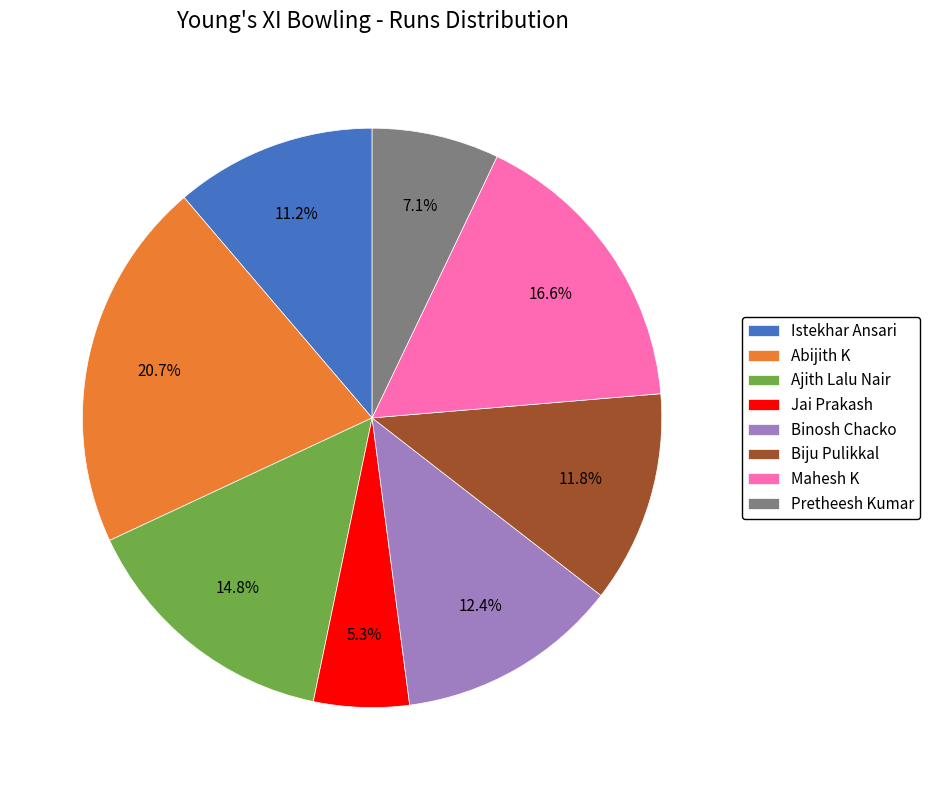

What percentage is NOT represented by Binosh Chacko?

87.6%